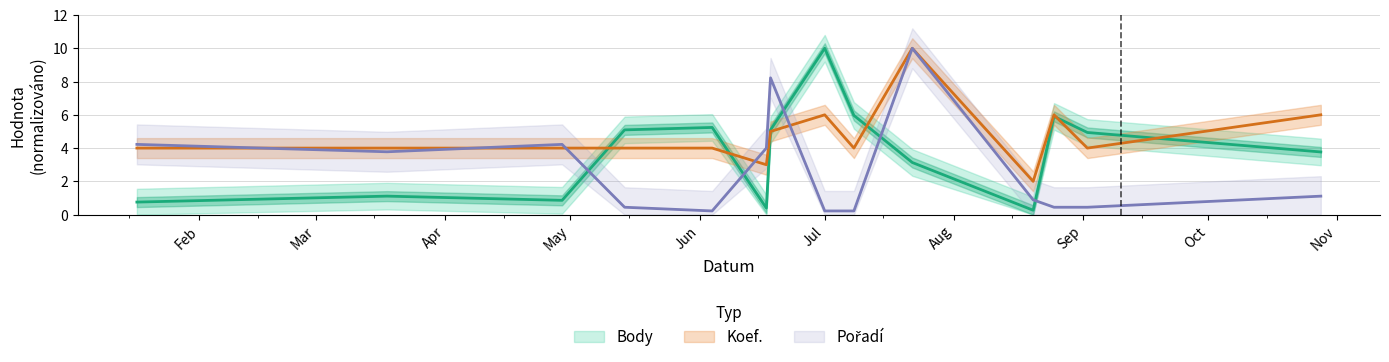

How many interior local peaks does the Body series have?

4